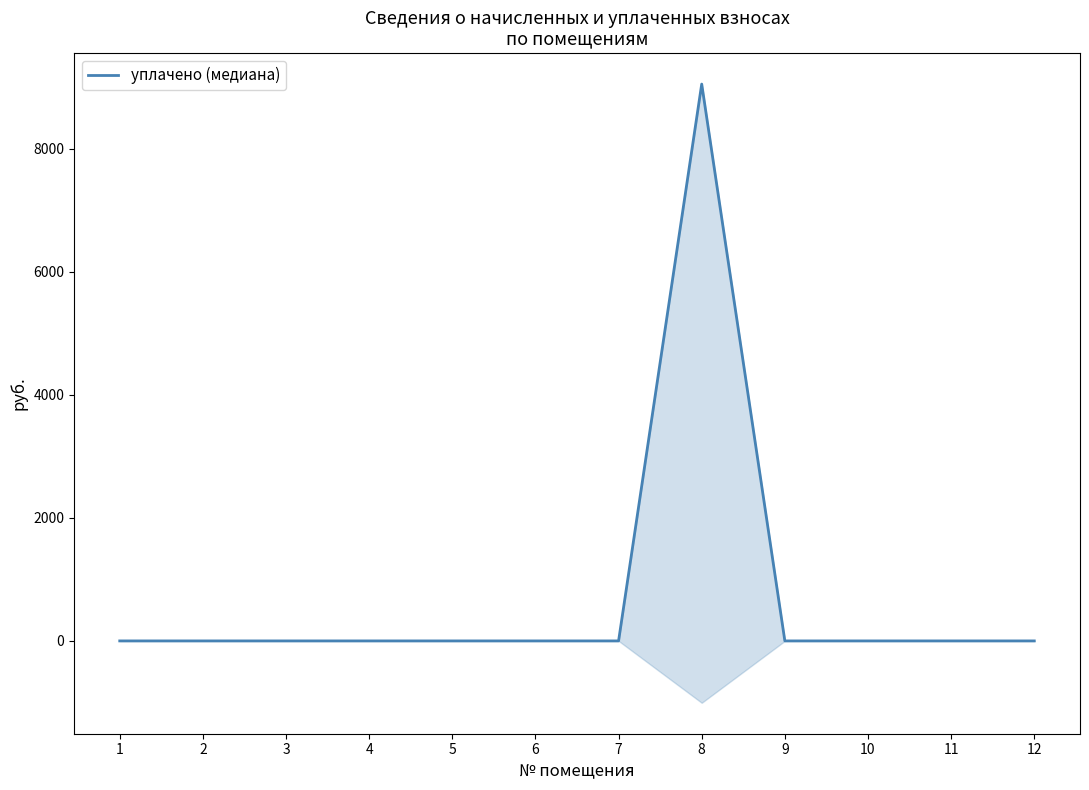

Which category has the highest value across all series?

8